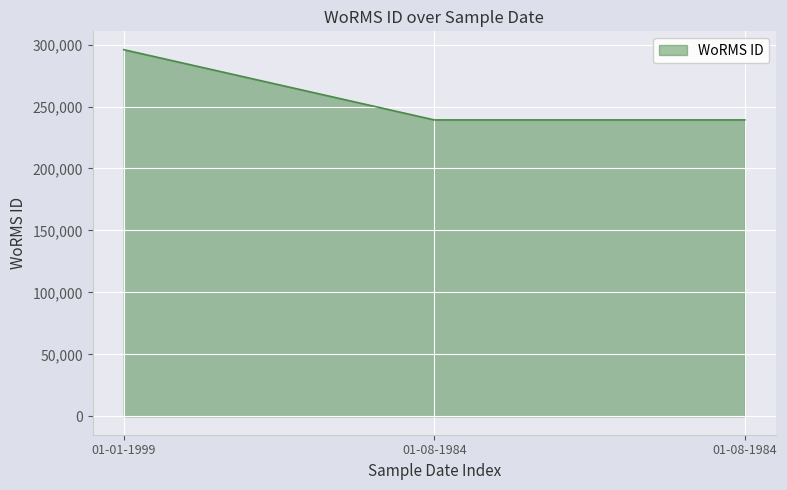

How many lines are shown in the chart?

1